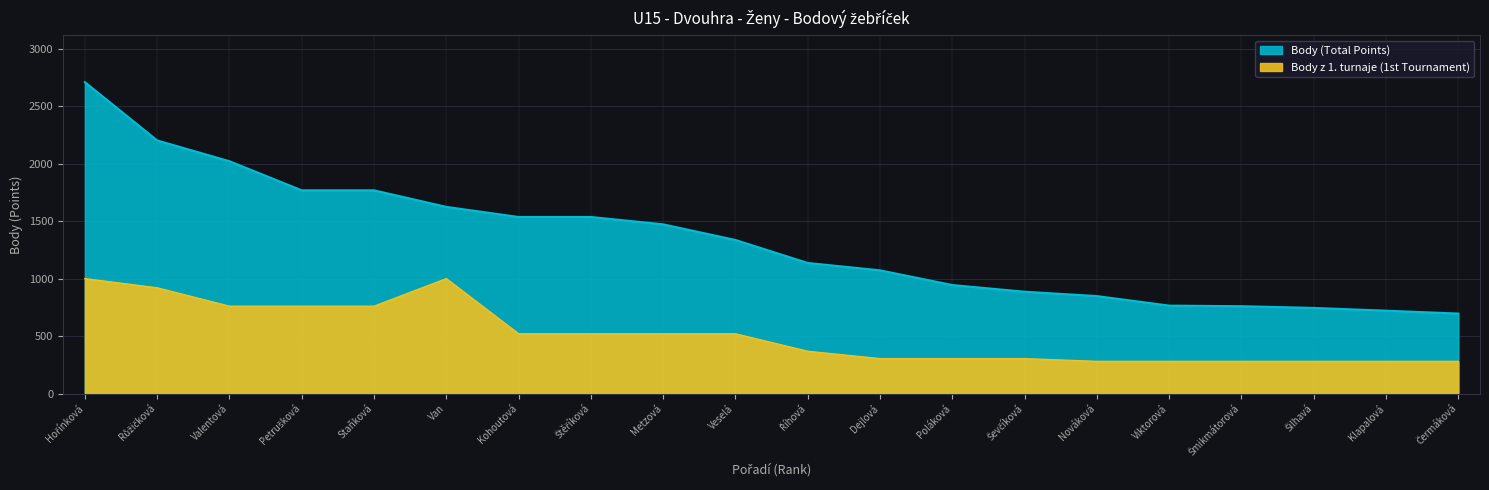

What is the ratio of the value at Poláková to the value at Štěříková?

0.6